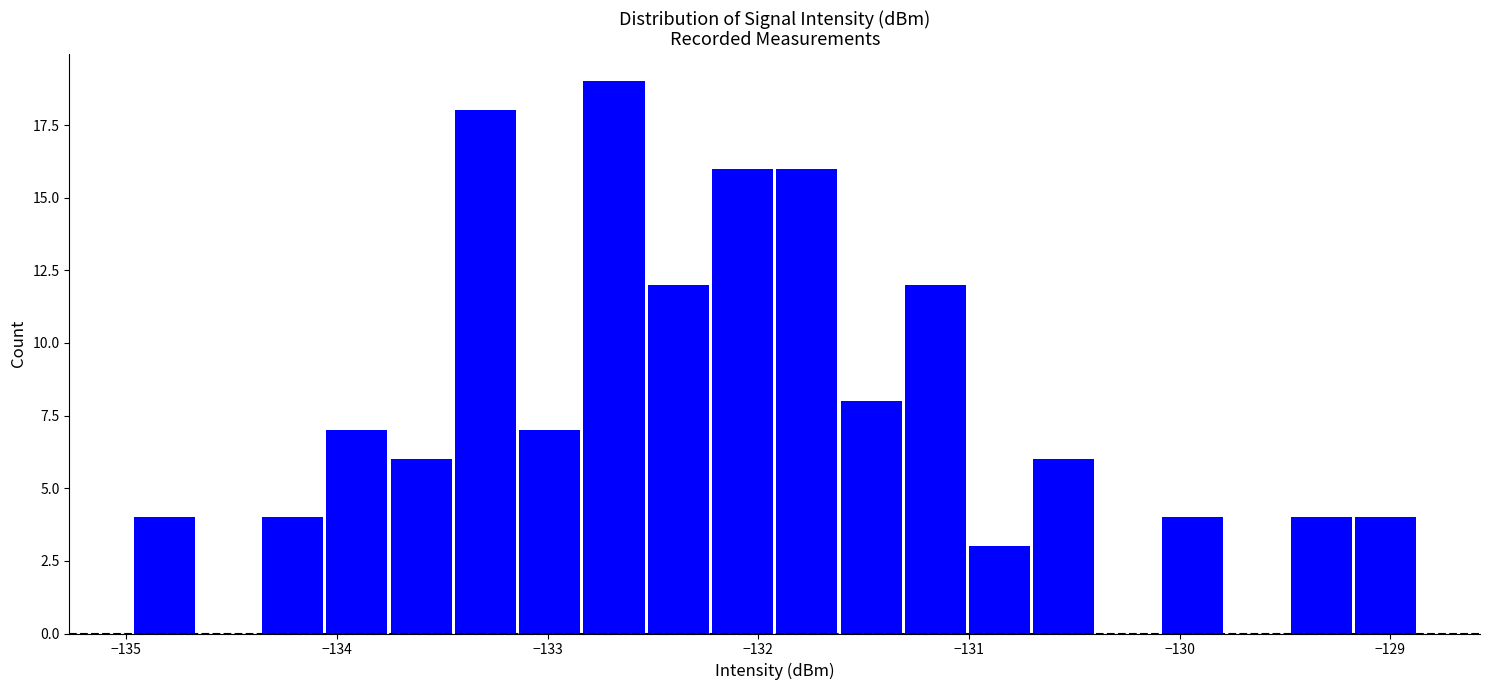

Around what value on the x-axis is the tallest bar? Give the approximate position of its centre, as read against the axis.

-132.7